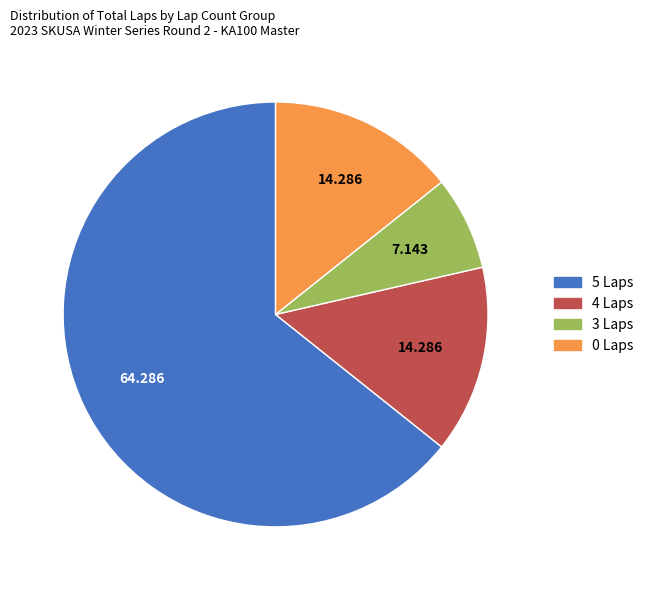

Count the number of slices in the pie.

4